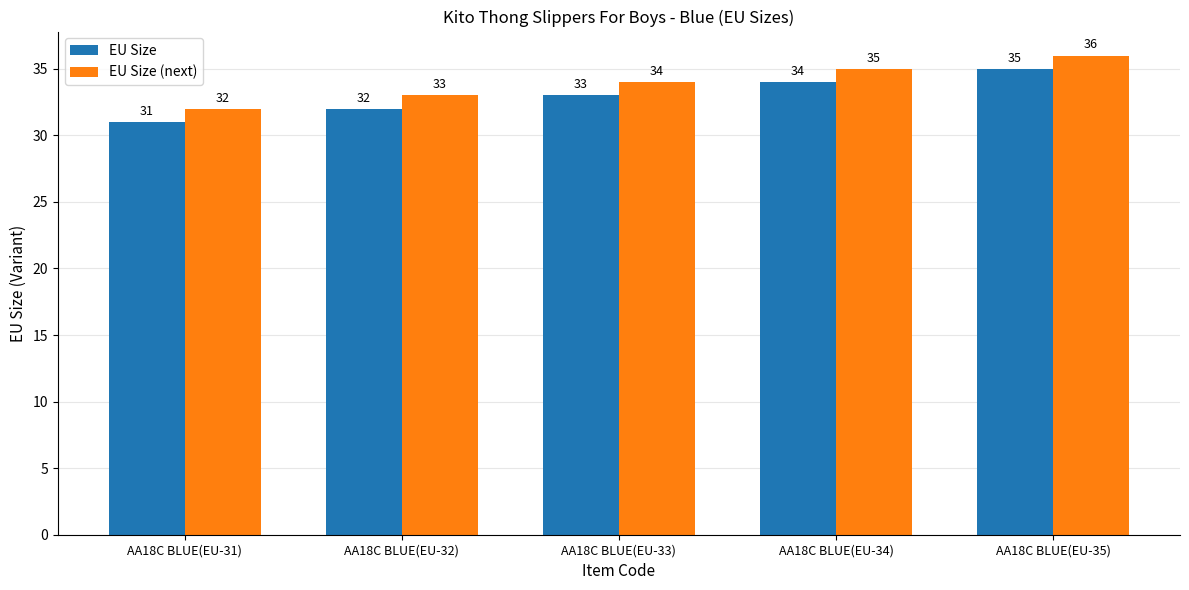

What is the label of the 2nd bar from the right?

AA18C BLUE(EU-34)